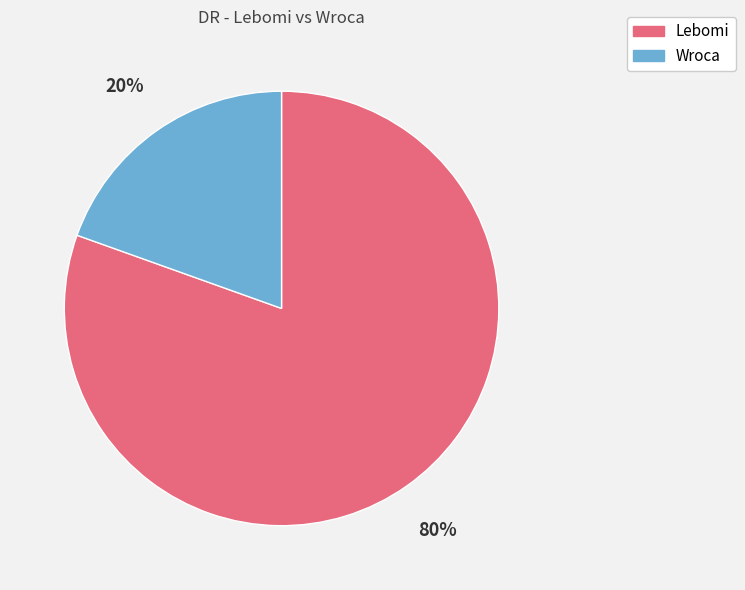

What is the largest slice in the pie chart?

Lebomi